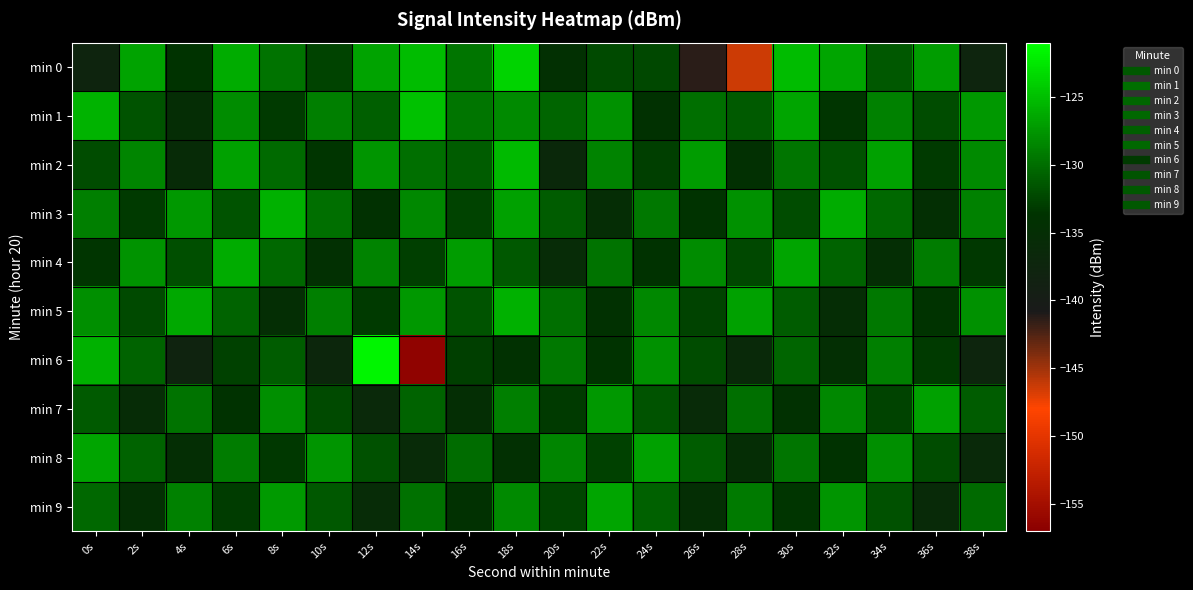

How many series are shown in this chart?

10